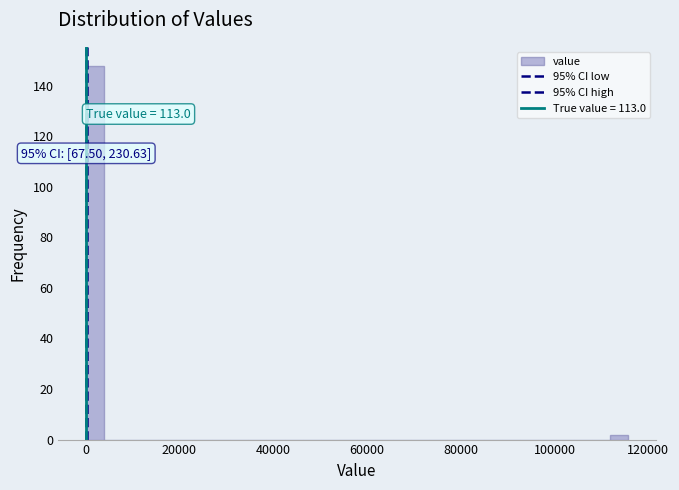

Around what value on the x-axis is the tallest bar? Give the approximate position of its centre, as read against the axis.

2000